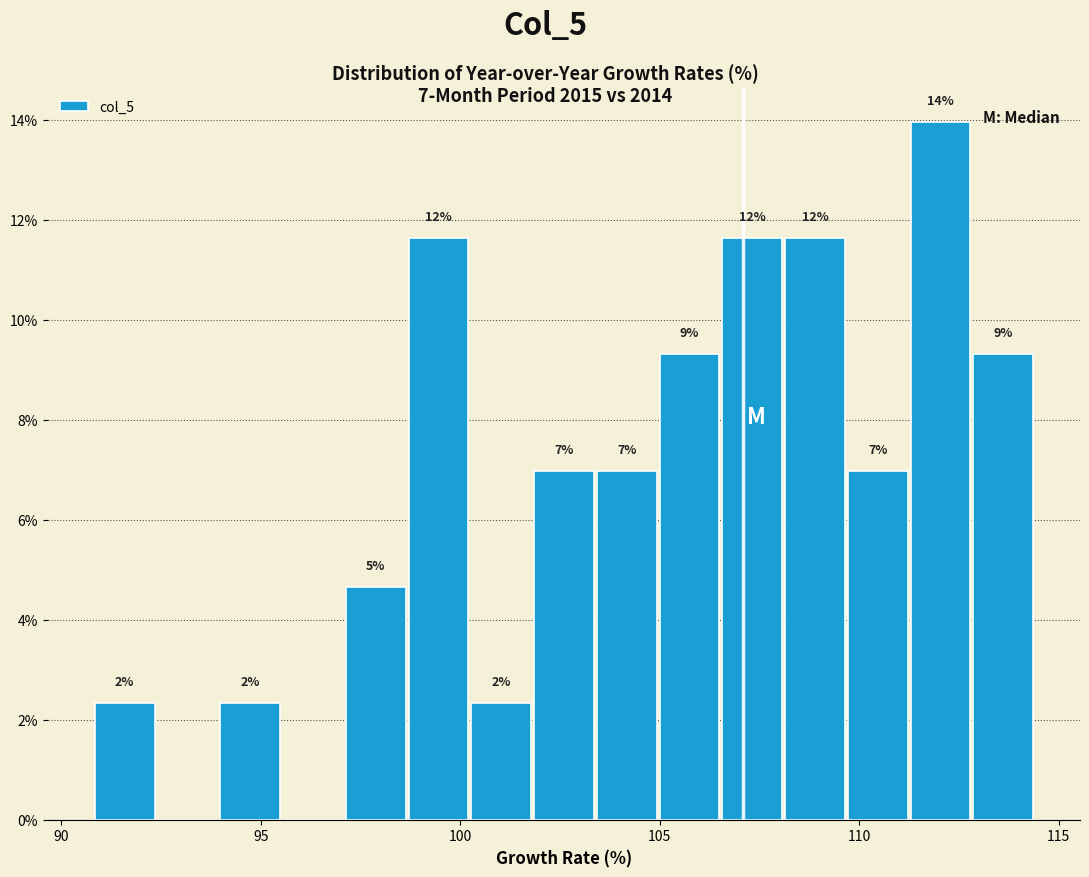

Around what value on the x-axis is the tallest bar? Give the approximate position of its centre, as read against the axis.

112.0